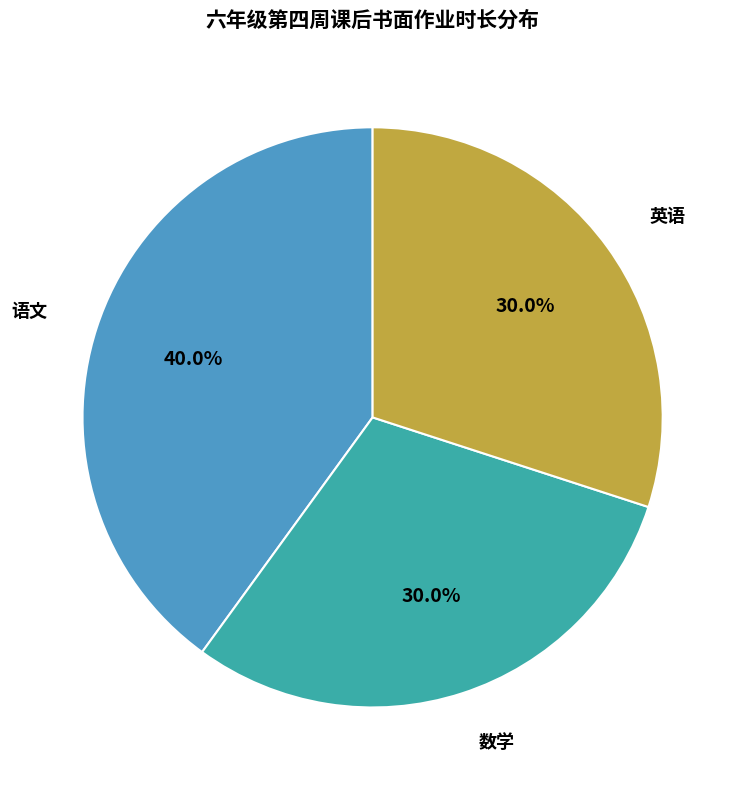

To the nearest percent, what portion does 英语 represent?

30%